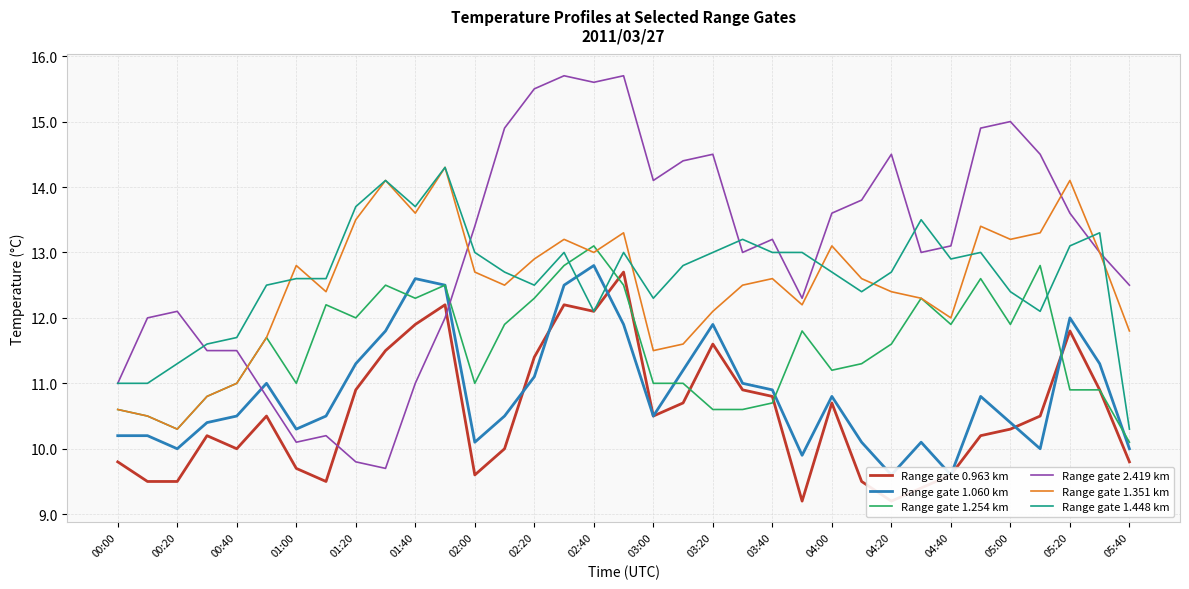

Is it true that Range gate 1.448 km equals 18.5 at 01:20?

False